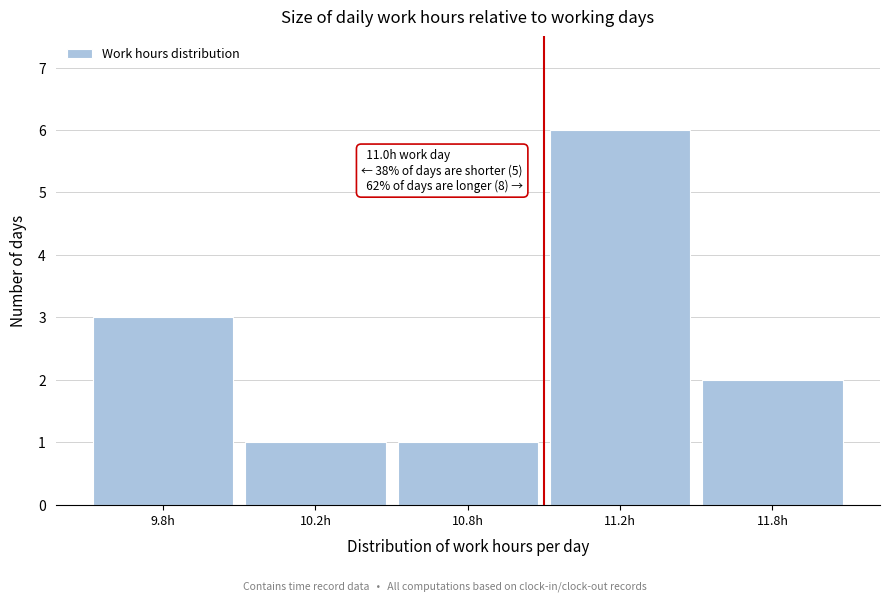

Reading right to left, extract all data points from this chart.

2	6	1	1	3